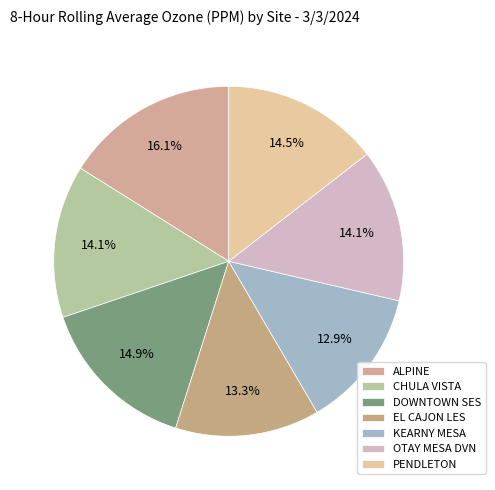

How many slices are in this pie chart?

7